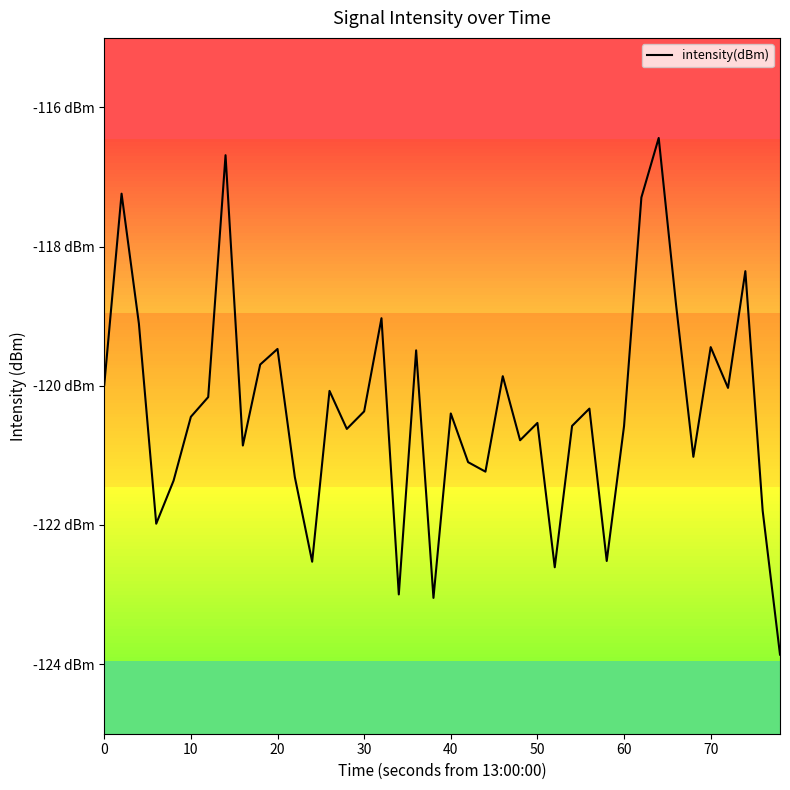

Is this an area chart (filled region under the line)?

No